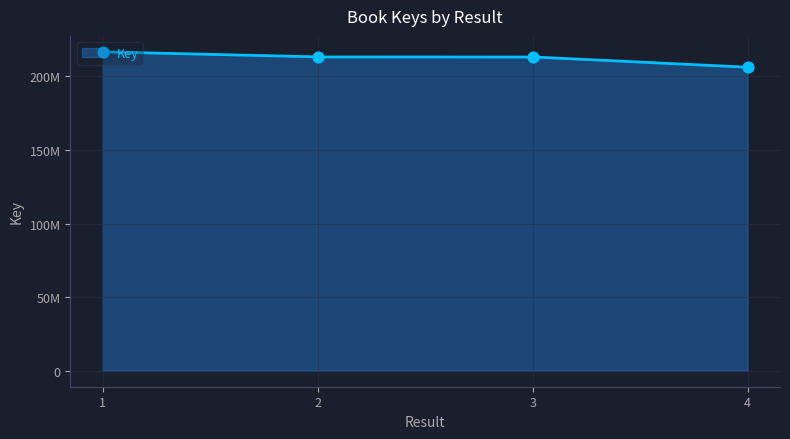

What is the change in value from 2 to 4?

-6977650